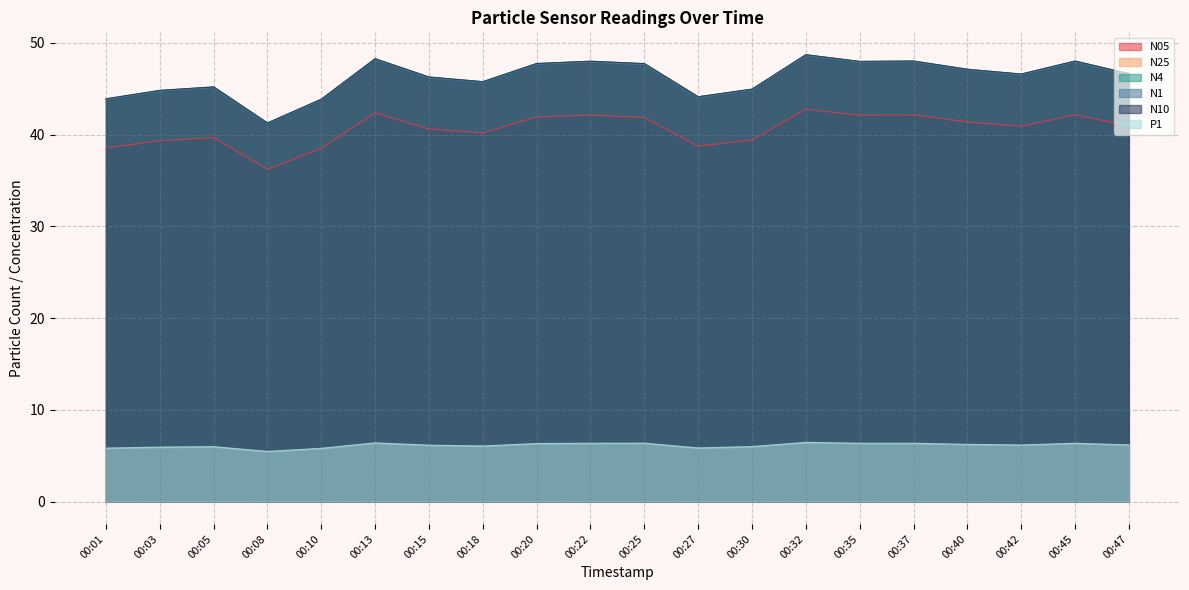

What is the value of the N25 point at the 16th from the left?

48.0